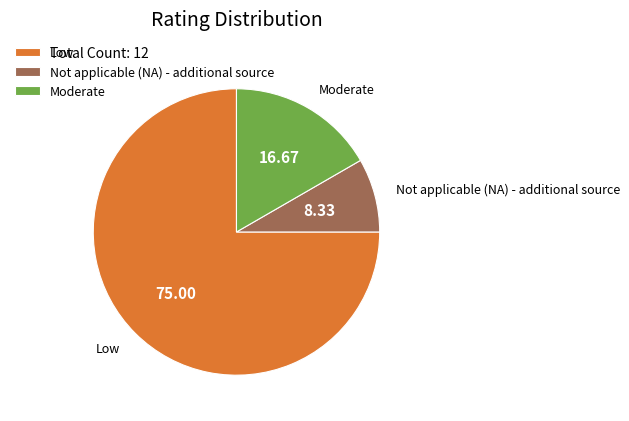

Combined, do Not applicable (NA) - additional source and Low account for over 50%?

Yes